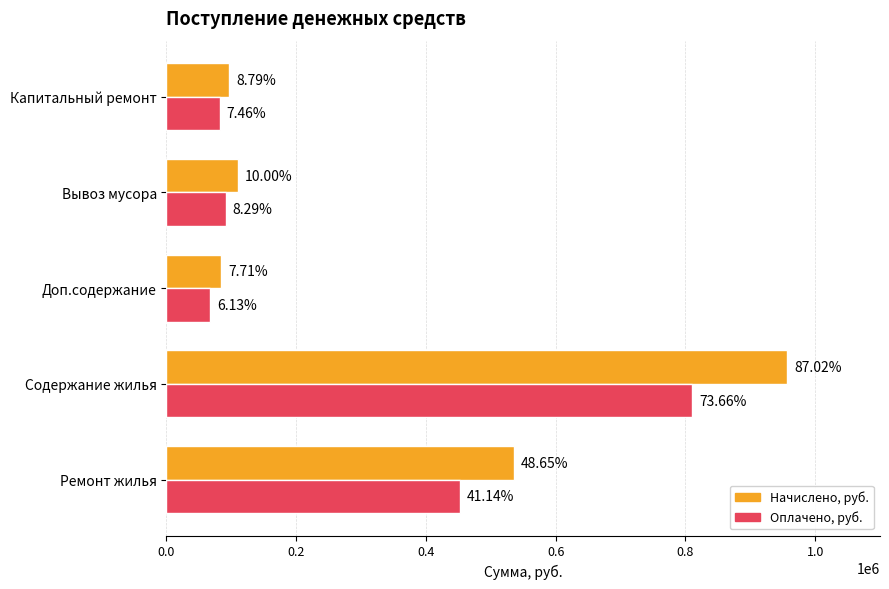

What are all the series names shown in the legend?

Начислено, руб., Оплачено, руб.